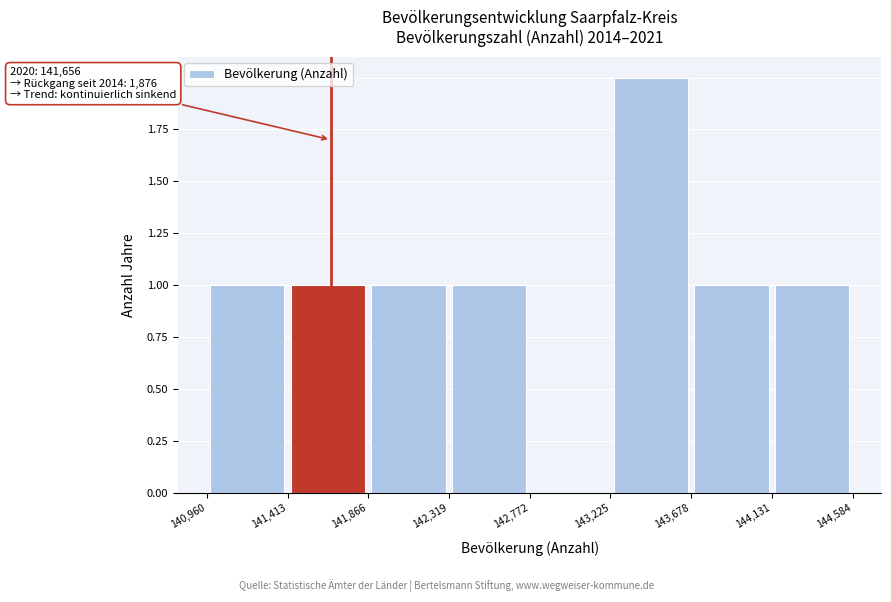

Over which range of the x-axis is the bar tallest?

143,225 to 143,678